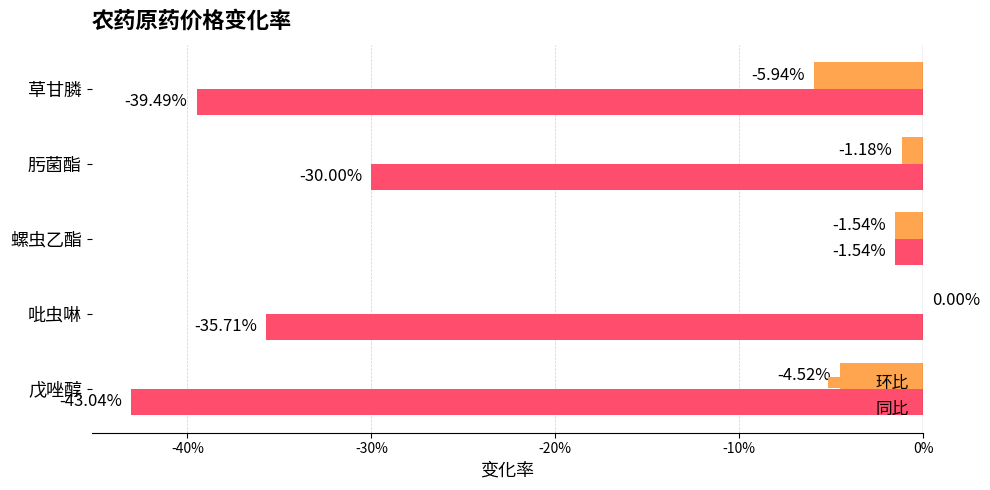

At which category is the sum across all series the highest?

螺虫乙酯